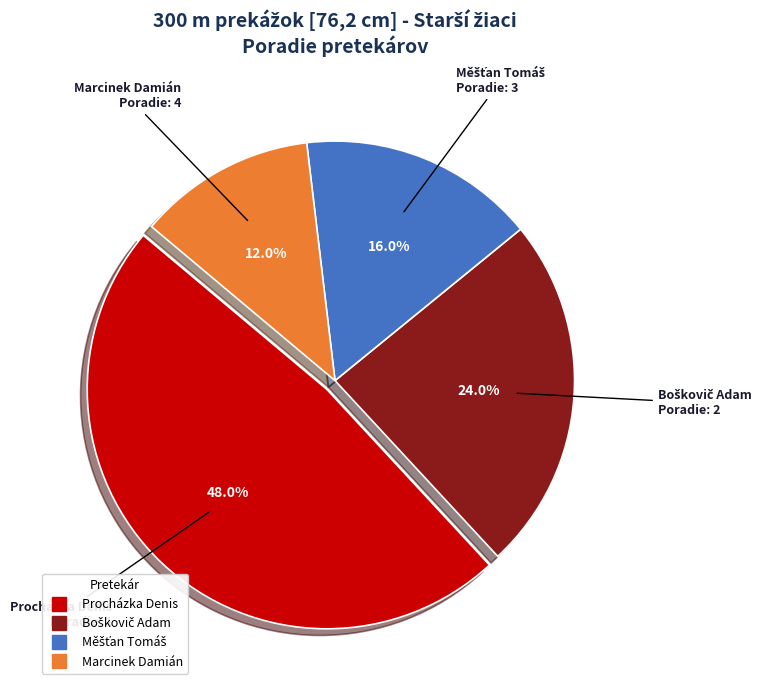

What percentage do Procházka Denis and Marcinek Damián together represent?

60.0%